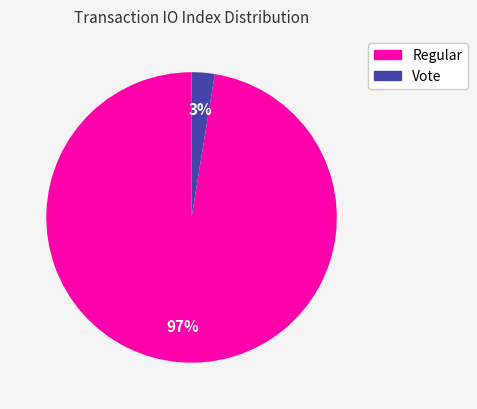

Does any single category account for the majority?

Yes